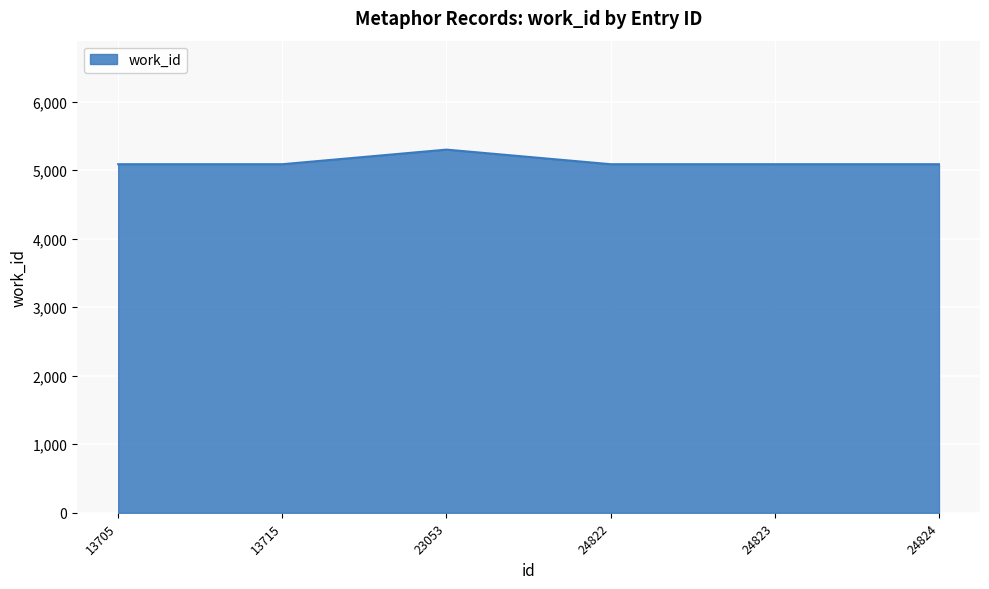

Where is the first local maximum?

23053